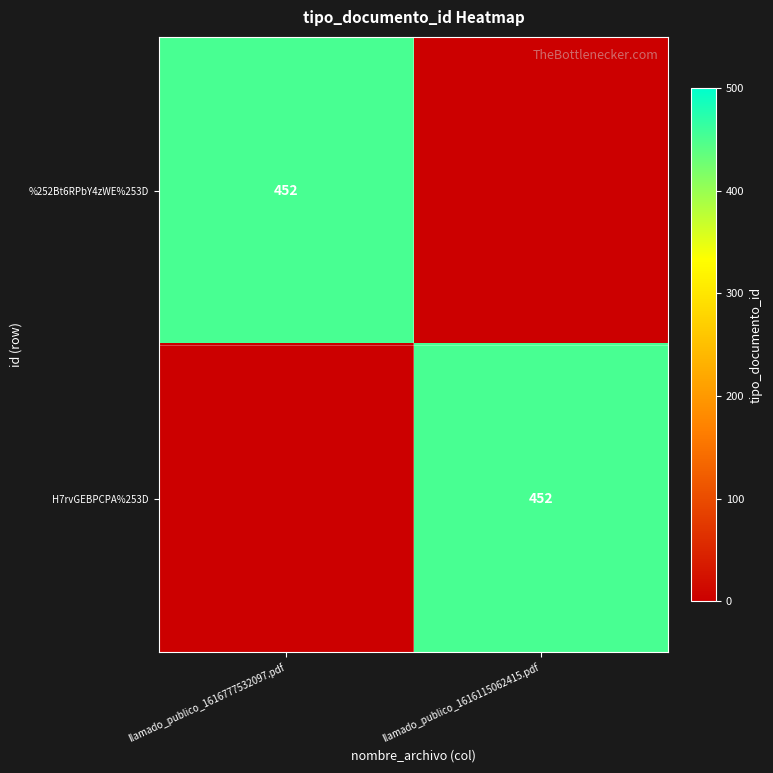

The %252Bt6RPbY4zWE%253D series shows 452 at llamado_publico_1616777532097.pdf. True or false?

True